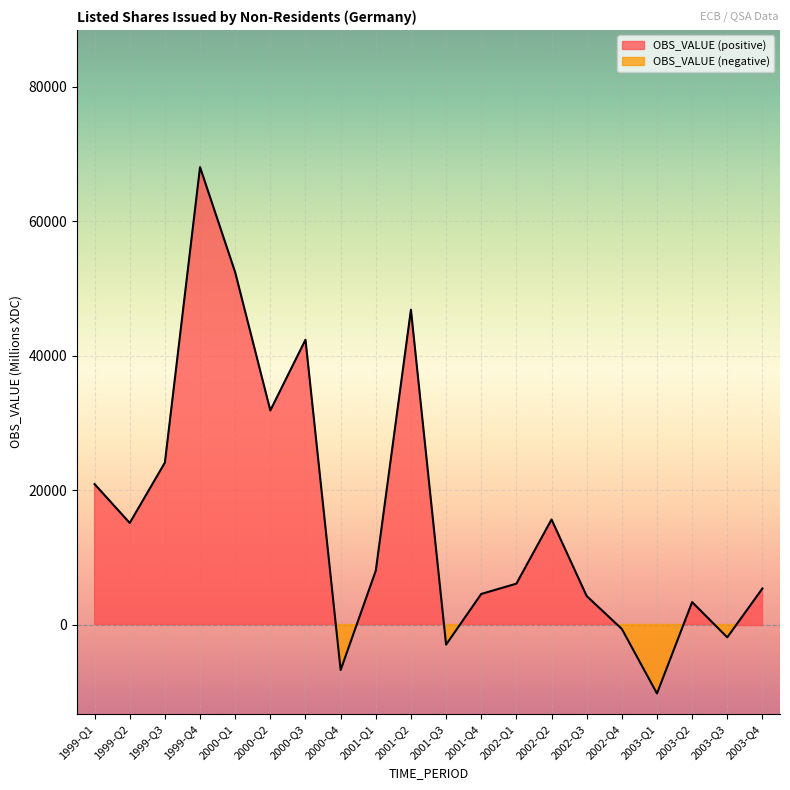

What is the sum of the values at 2000-Q2 and 2003-Q1?

21601